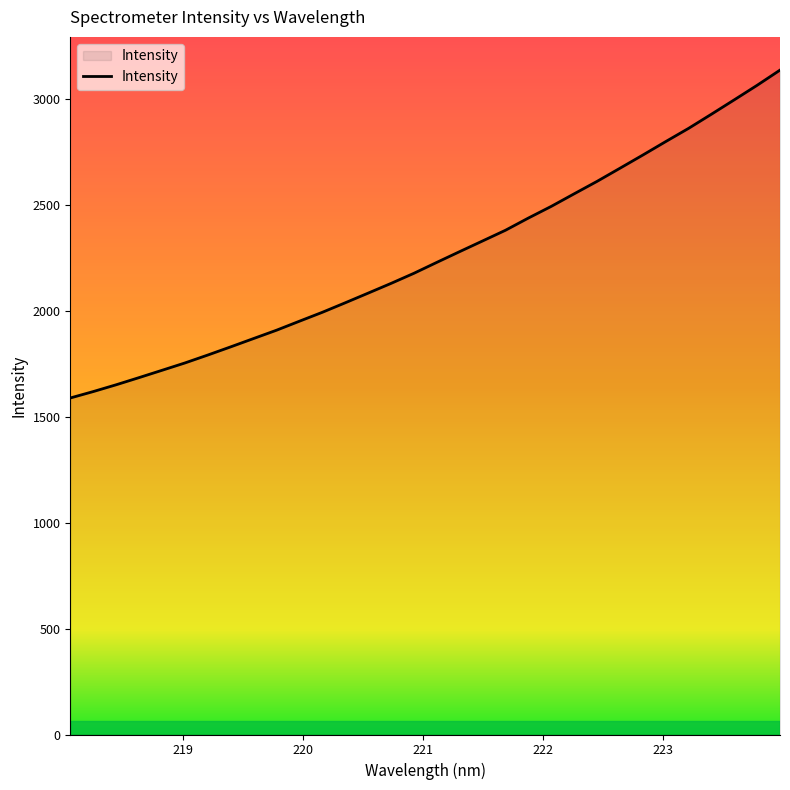

What is the greatest value displayed?

3136.8